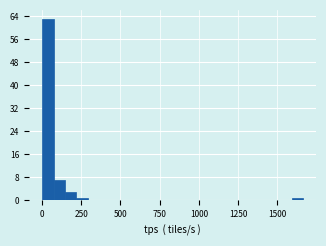

Read against the x-axis, roughly where is the centre of the tallest bar?

50